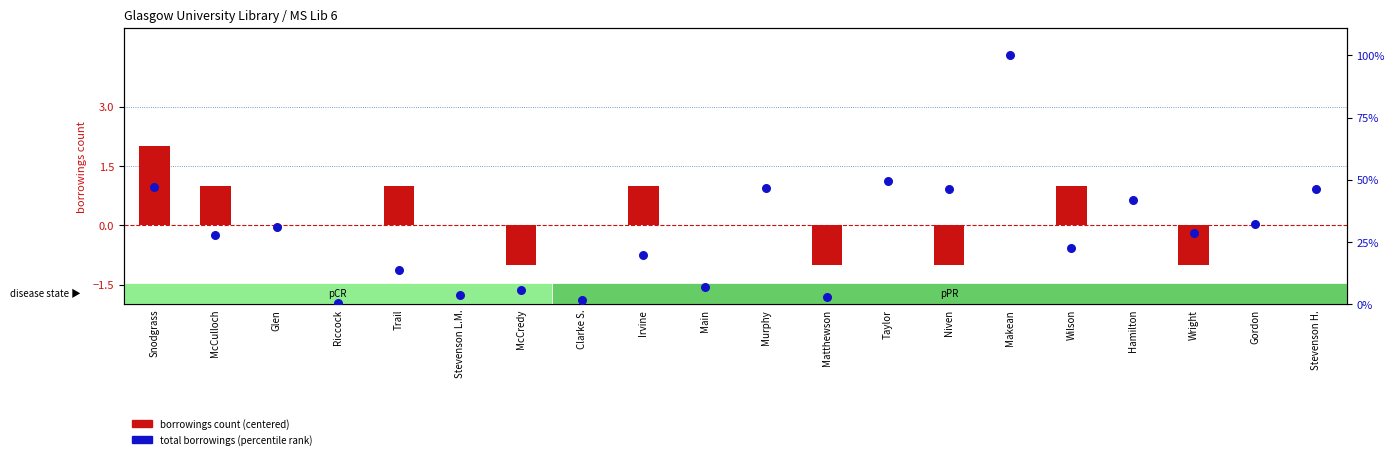

At how many categories does at least one series exceed 1?

12